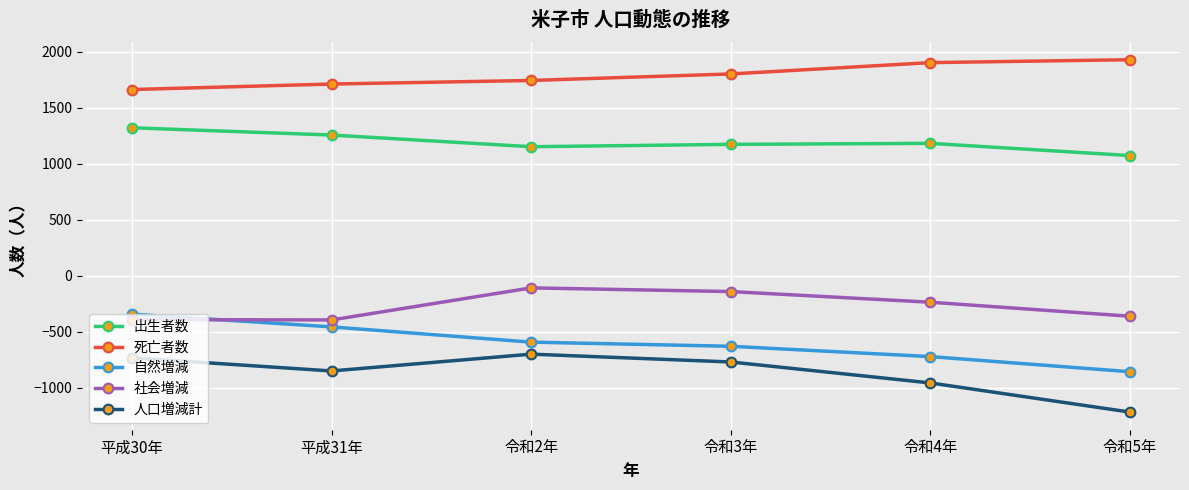

Is it true that 社会増減 equals -235 at 令和4年?

True